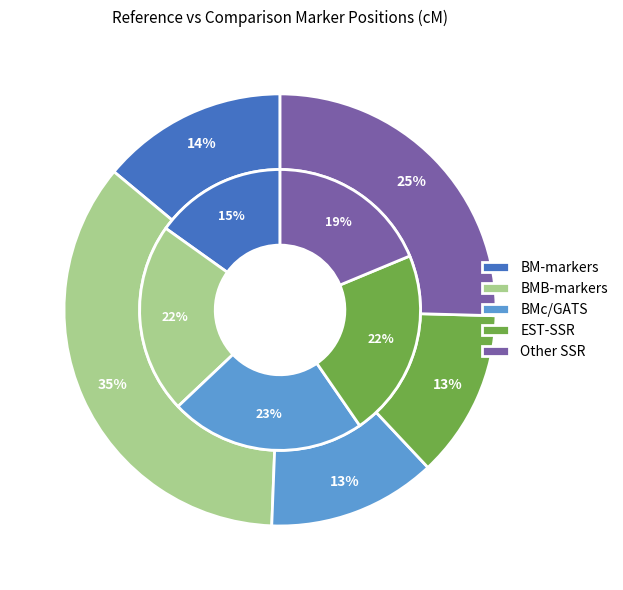

Do BM212 and BMB447 together represent more than half of the pie?

No